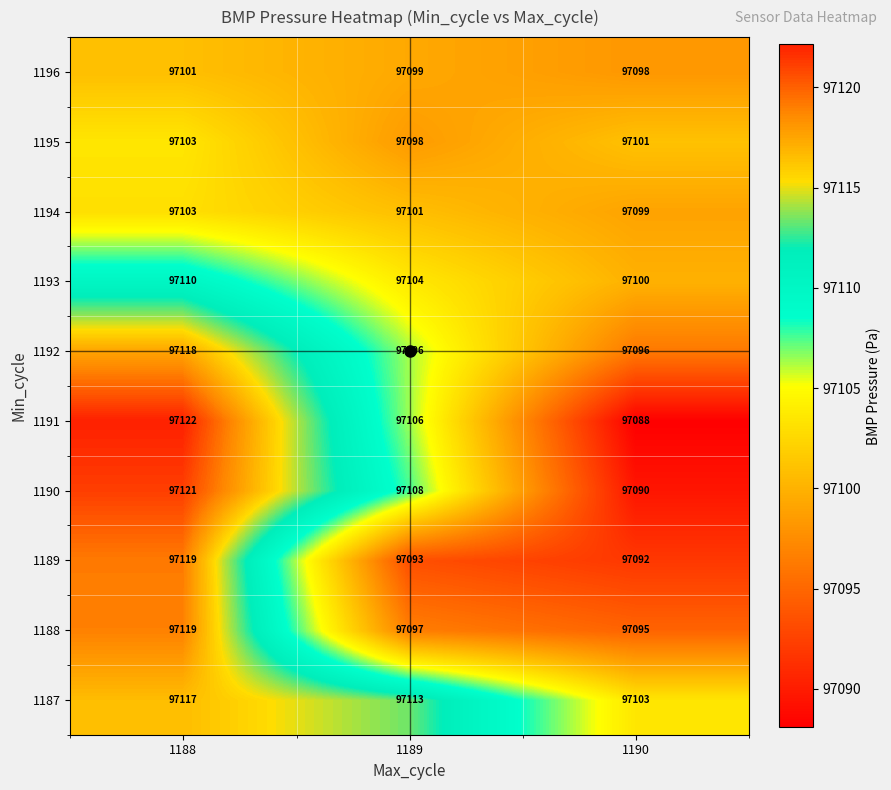

List the labels in order of 1195 value, smallest first.

1189, 1190, 1188